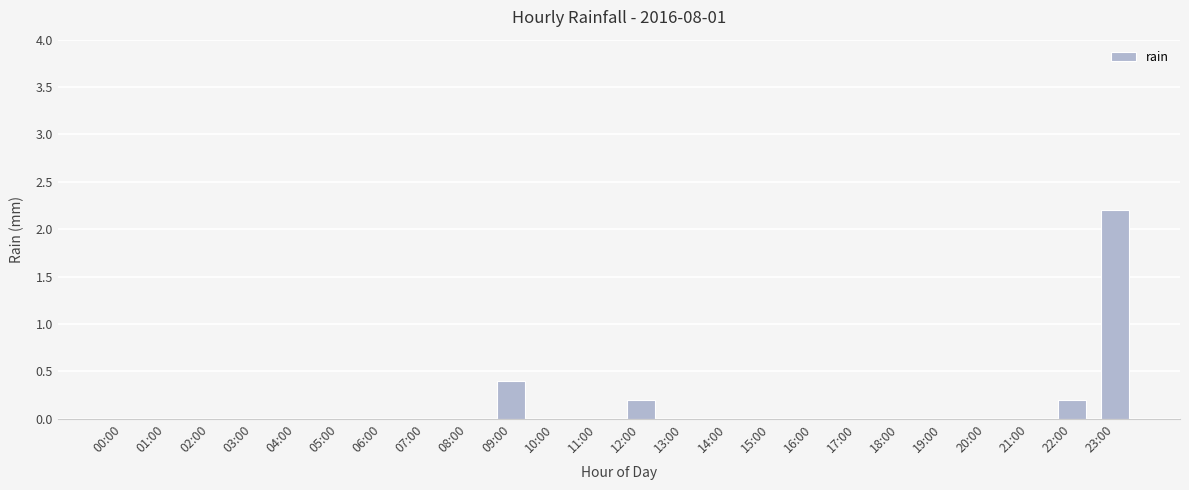

True or false: the data shows 0.0 at 07:00.

True